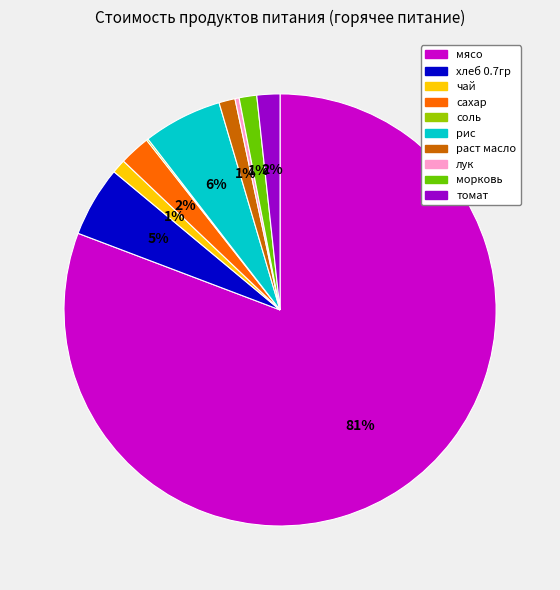

Is the sum of рис and лук greater than half?

No